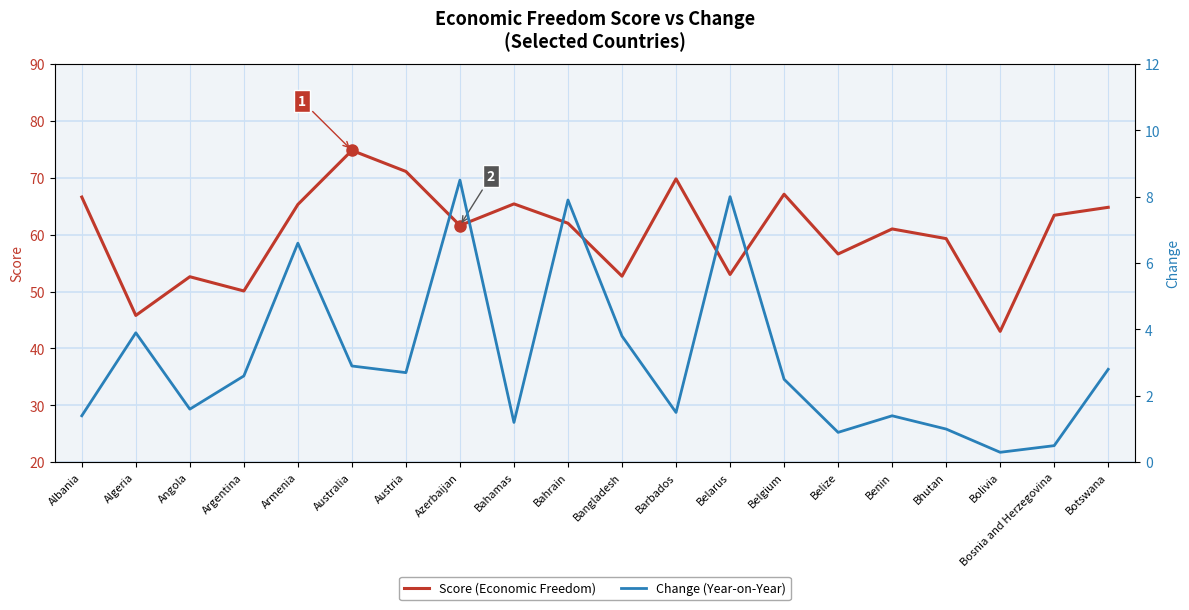

What position from the right is Argentina?

17